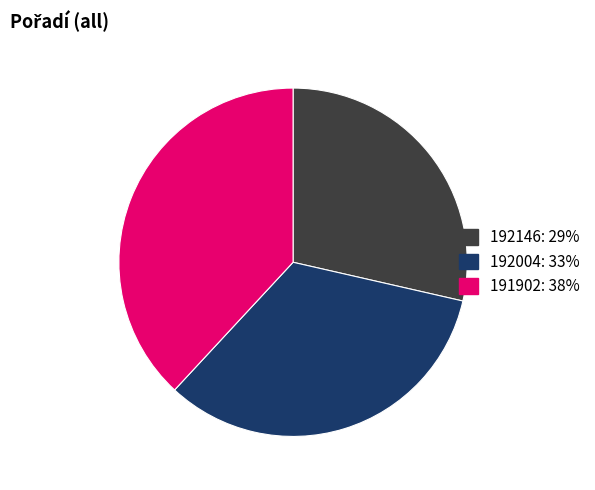

Is it true that 192004 is 21% of the pie?

False